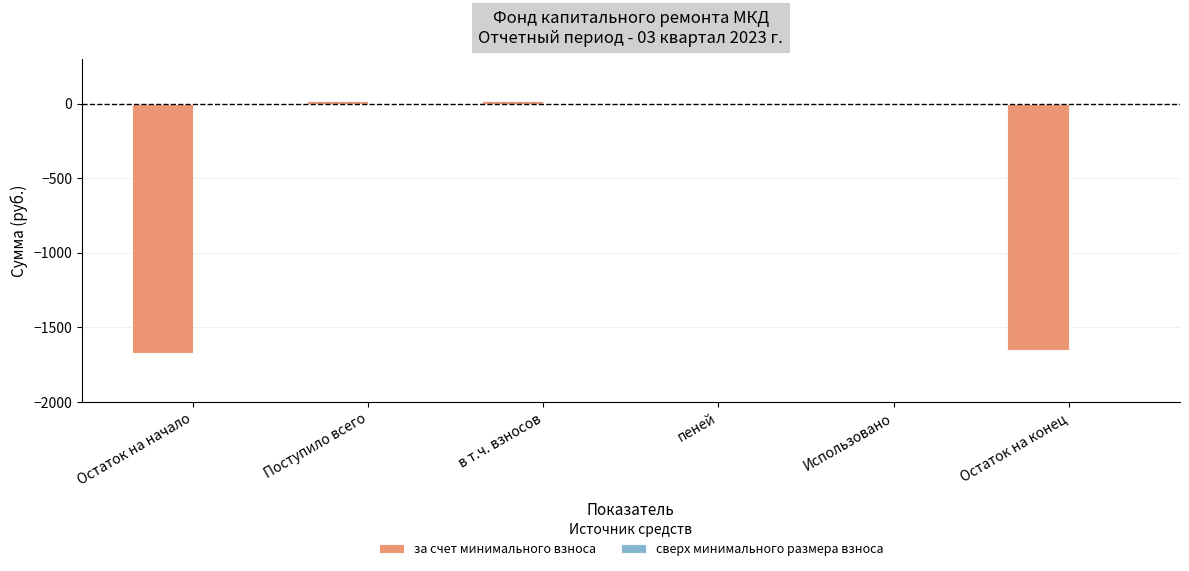

Reading left to right, what are all the values shown in this chart?

Остаток на начало=-1672.3	Поступило всего=16.7	в т.ч. взносов=16.7	пеней=0.0	Использовано=0.0	Остаток на конец=-1655.6